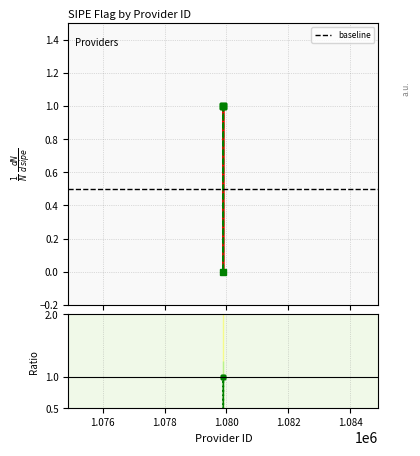

The chart shows a value of 0 at 1079901. True or false?

False